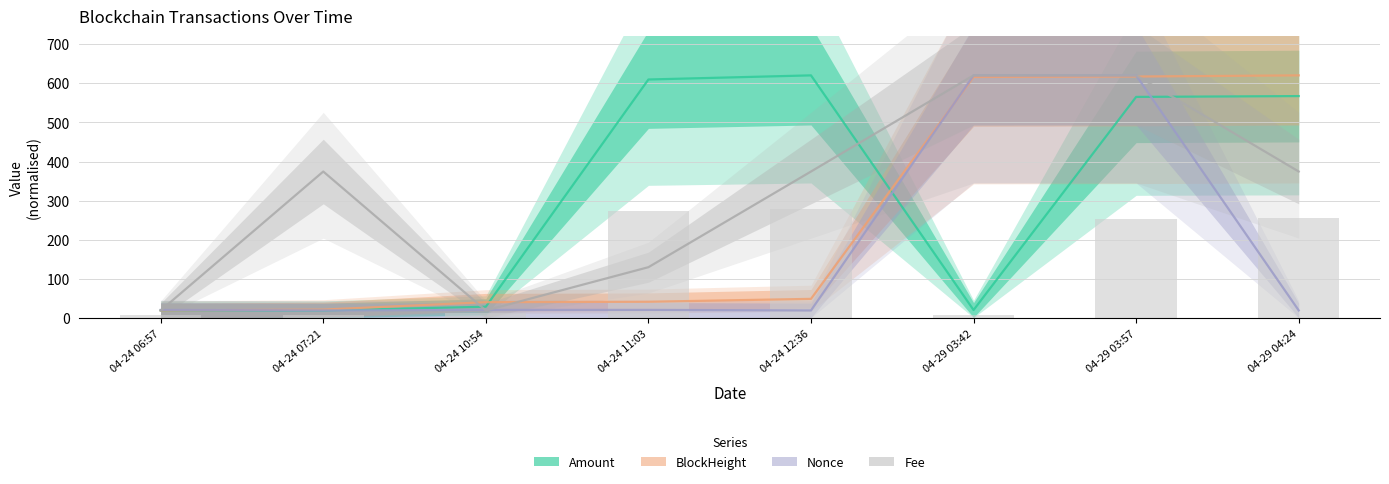

What position from the right is 04-29 04:24?

1